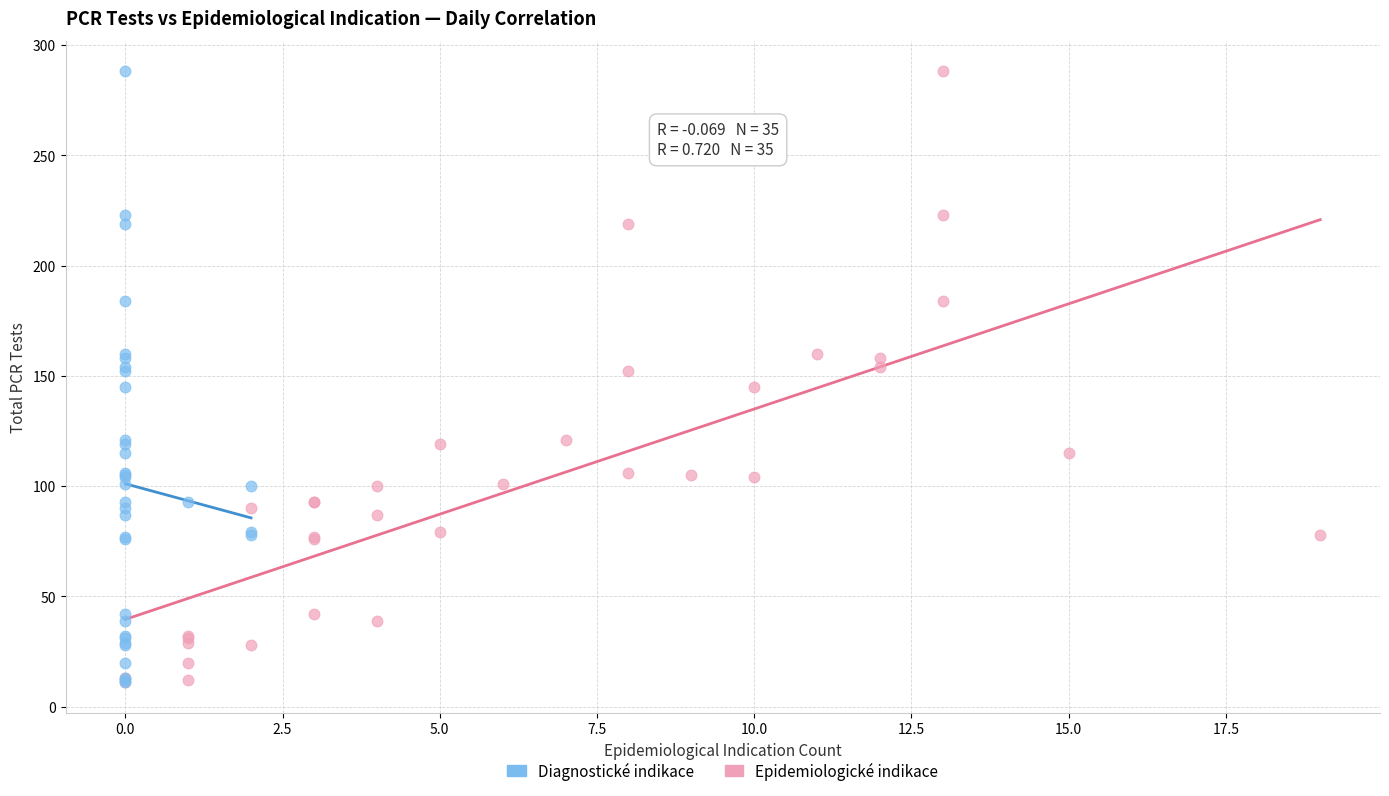

What are all the series names shown in the legend?

Diagnostické indikace, Epidemiologické indikace